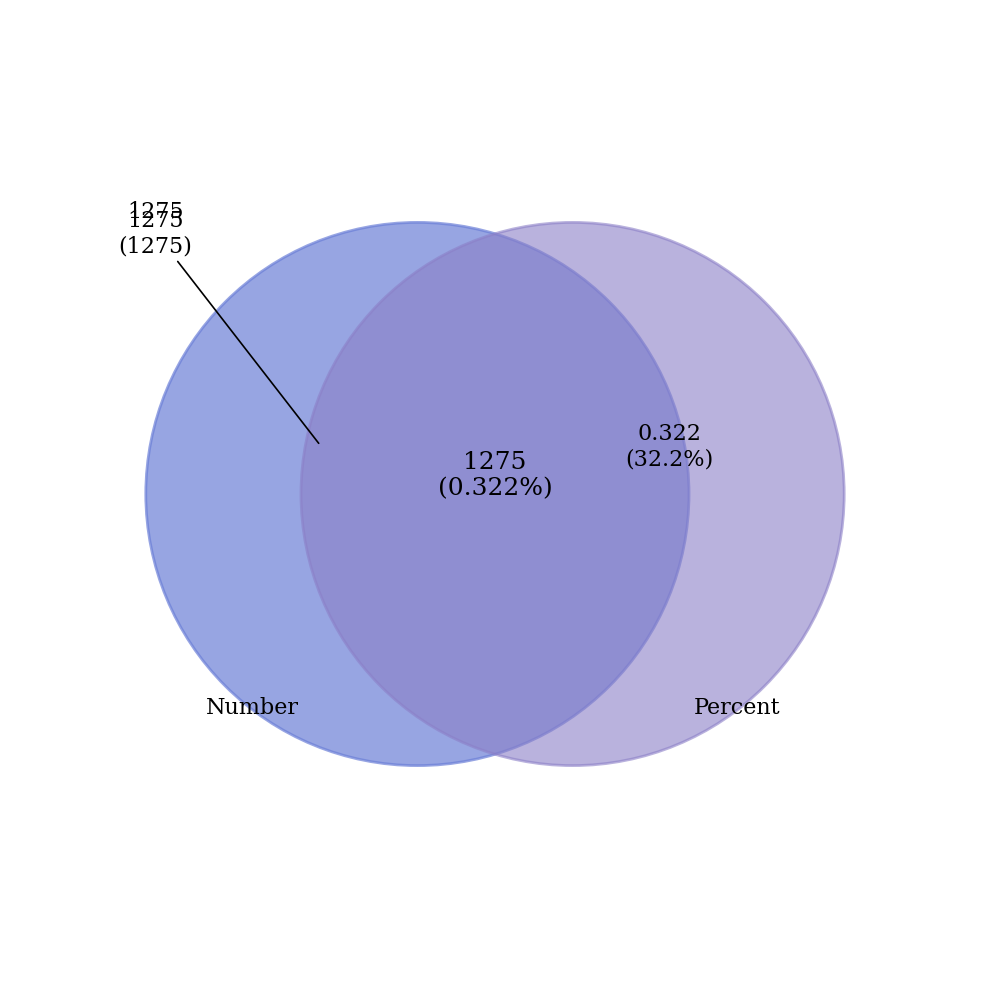

To the nearest percent, what is the combined percentage of Percent and Number?

100%